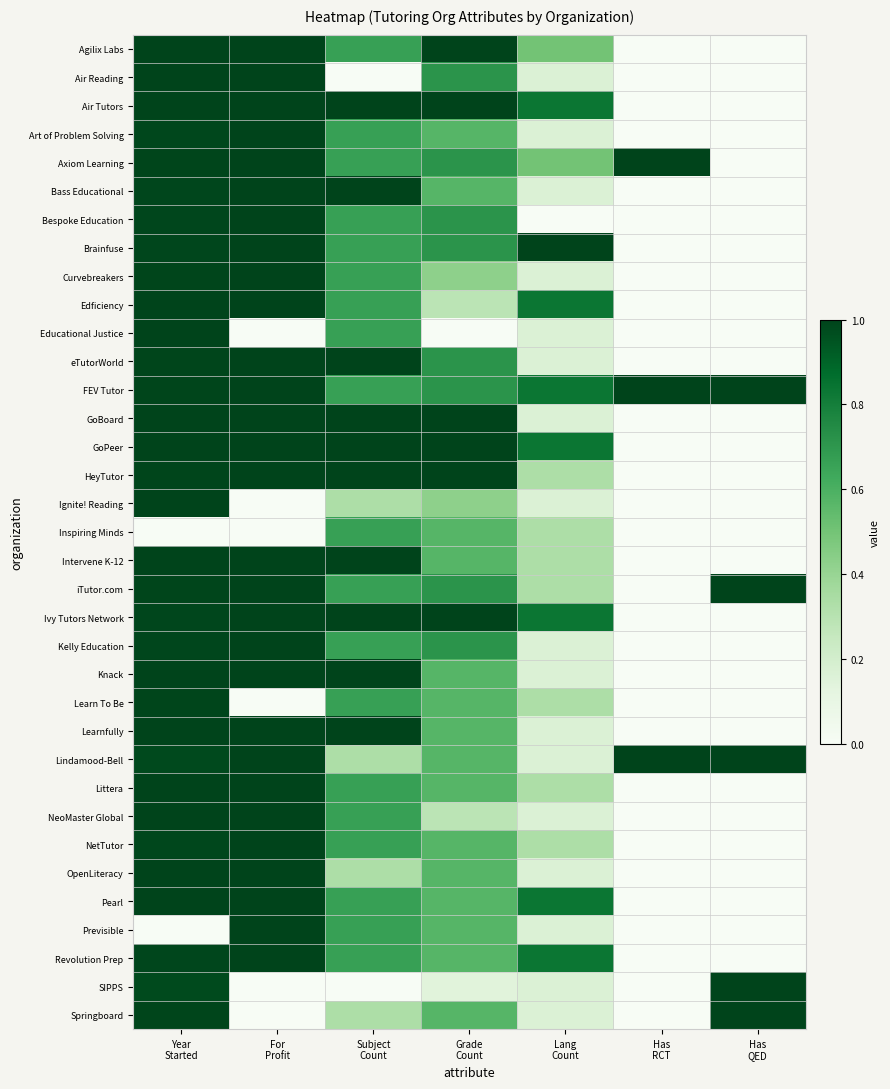

Between For
Profit and Has
RCT, which is larger?

For
Profit